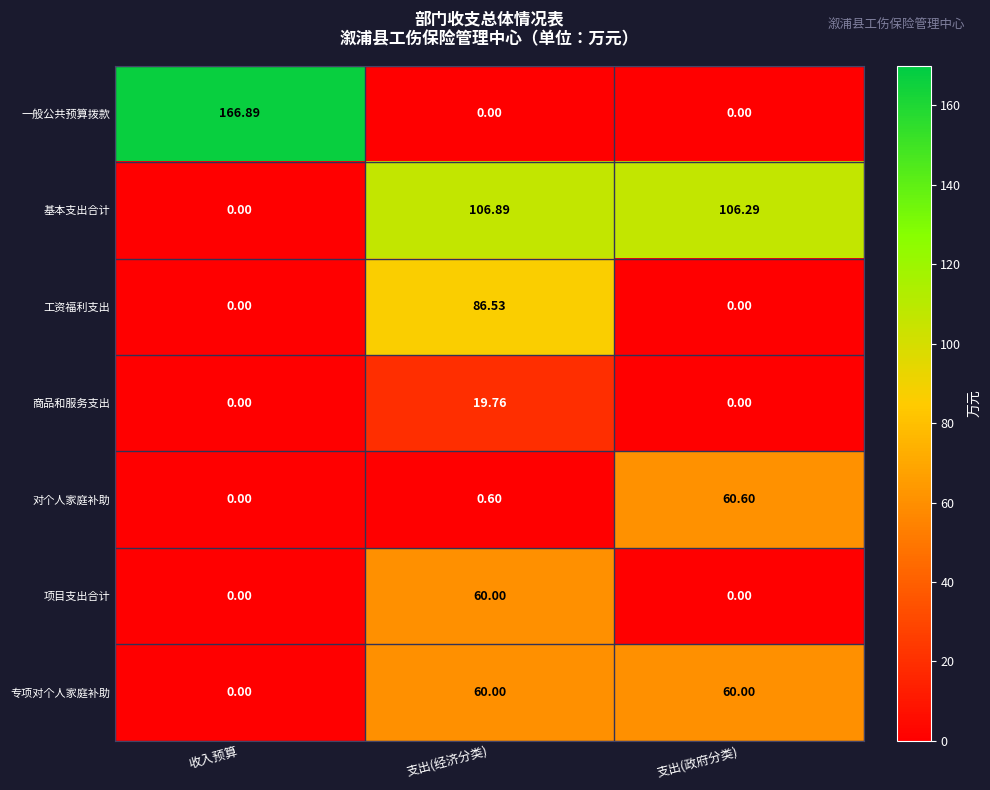

How many data points does each series have?

3